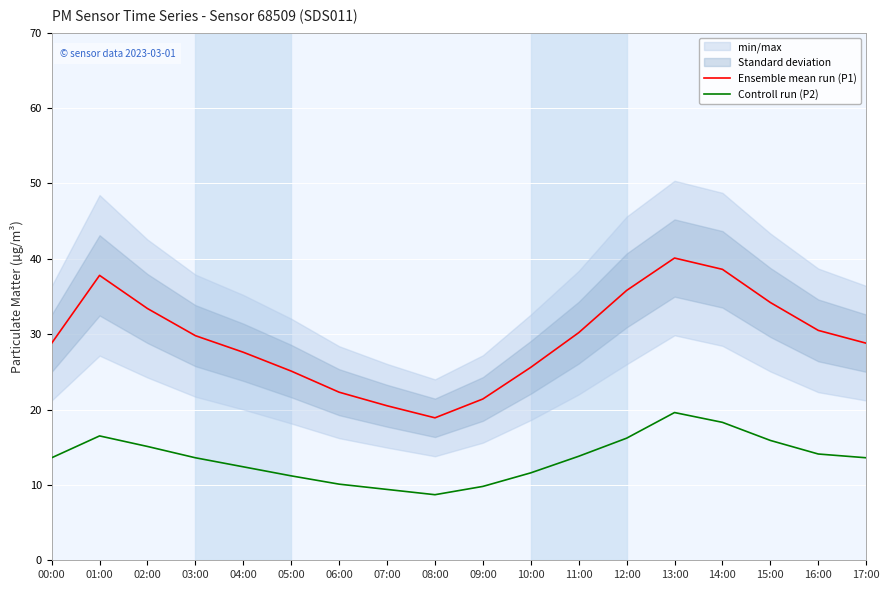

The Controll run (P2) series shows 15.1 at 02:00. True or false?

True